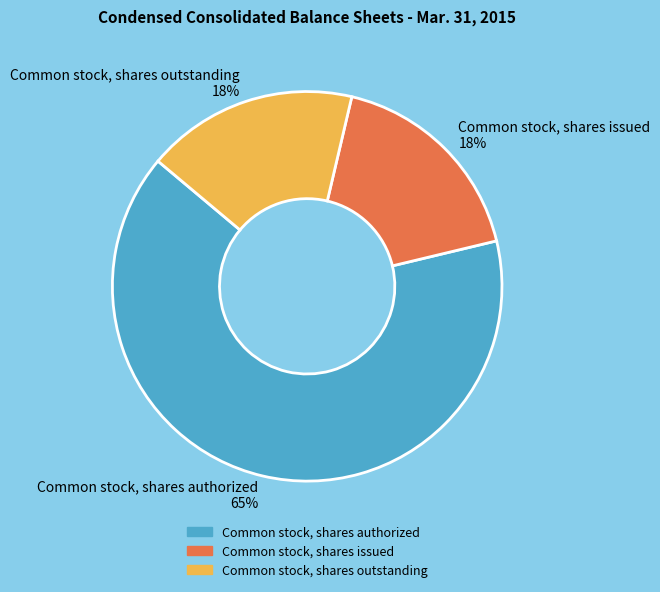

Is the sum of Common stock, shares issued and Common stock, shares outstanding greater than half?

No